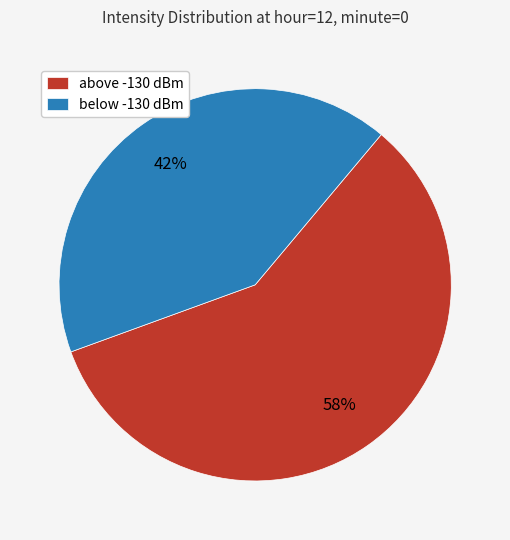

Rank the categories by value from highest to lowest.

above -130 dBm, below -130 dBm